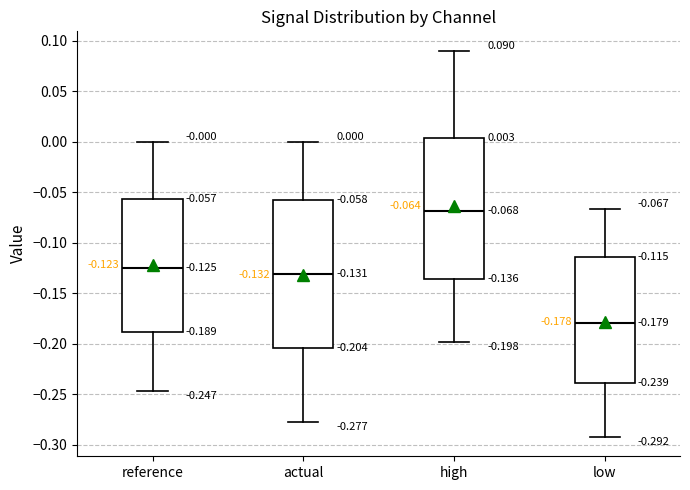

Which box's median line is the lowest?

low